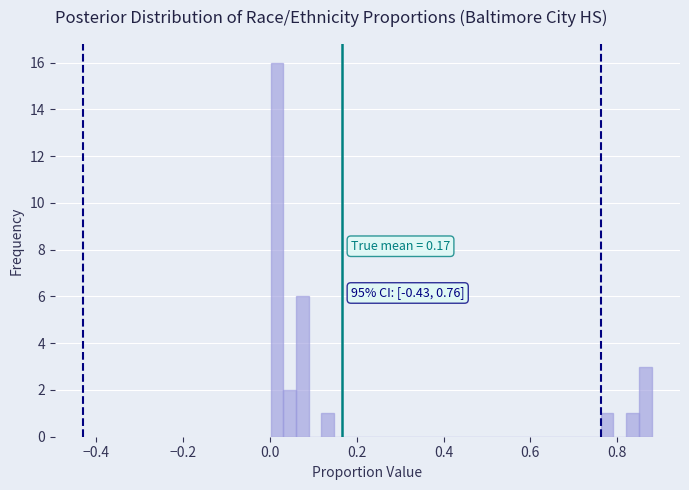

Read against the x-axis, roughly where is the centre of the tallest bar?

0.02